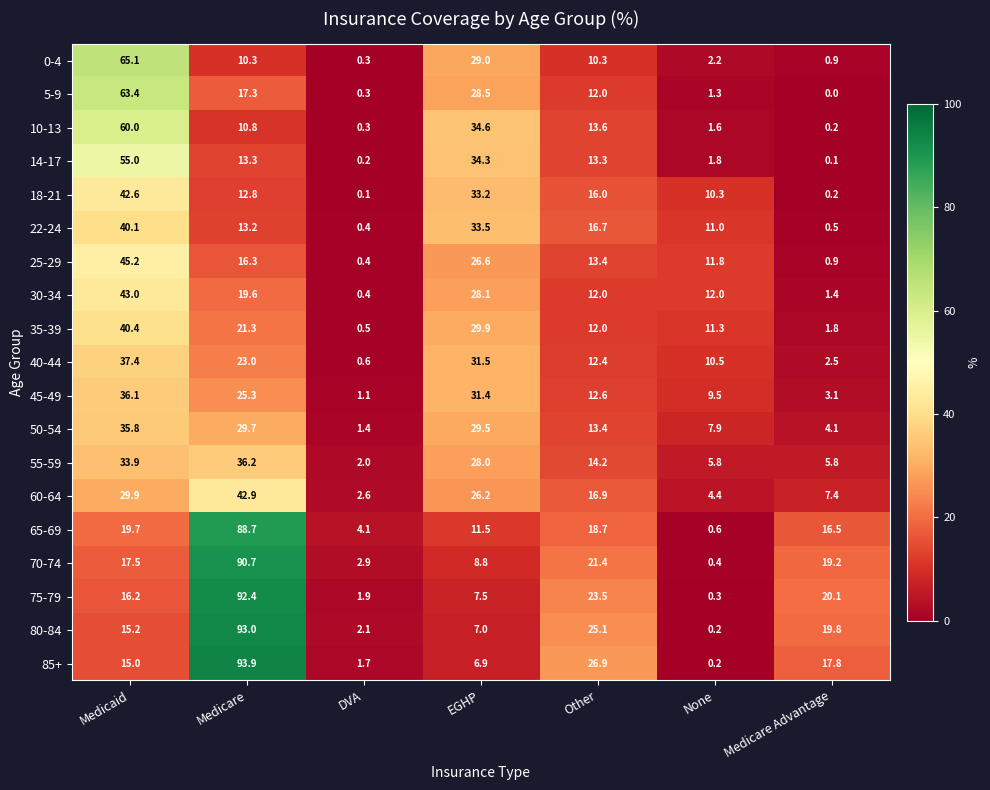

What is the difference between the maximum and minimum values in the 0-4 series?

64.8